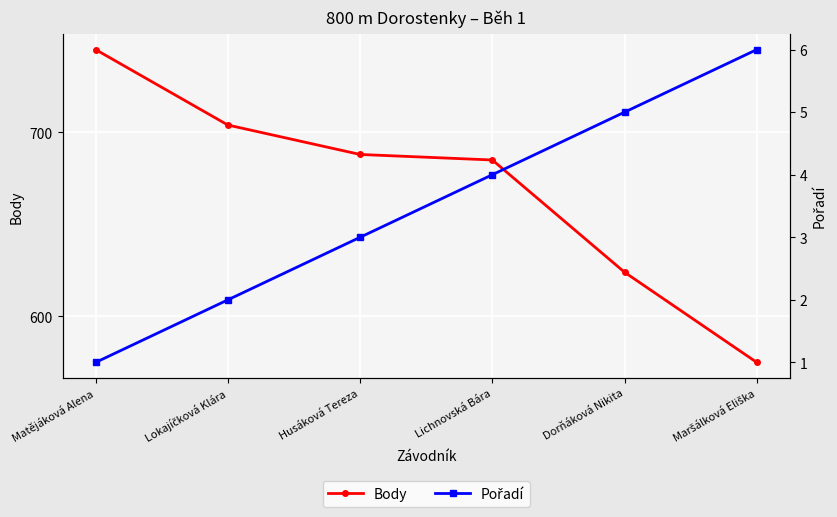

True or false: Pořadí and Body cross at least once.

False